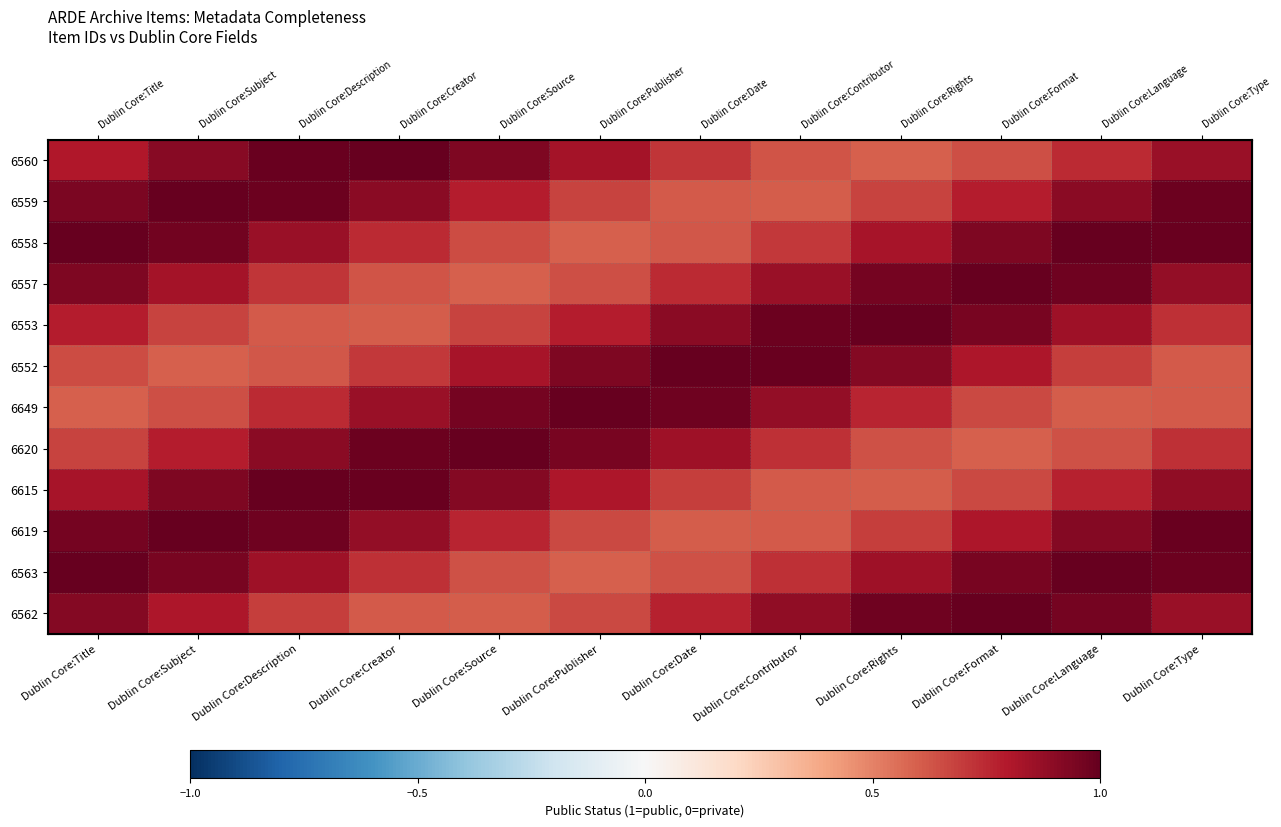

At which category is the sum across all series the highest?

Dublin Core:Type